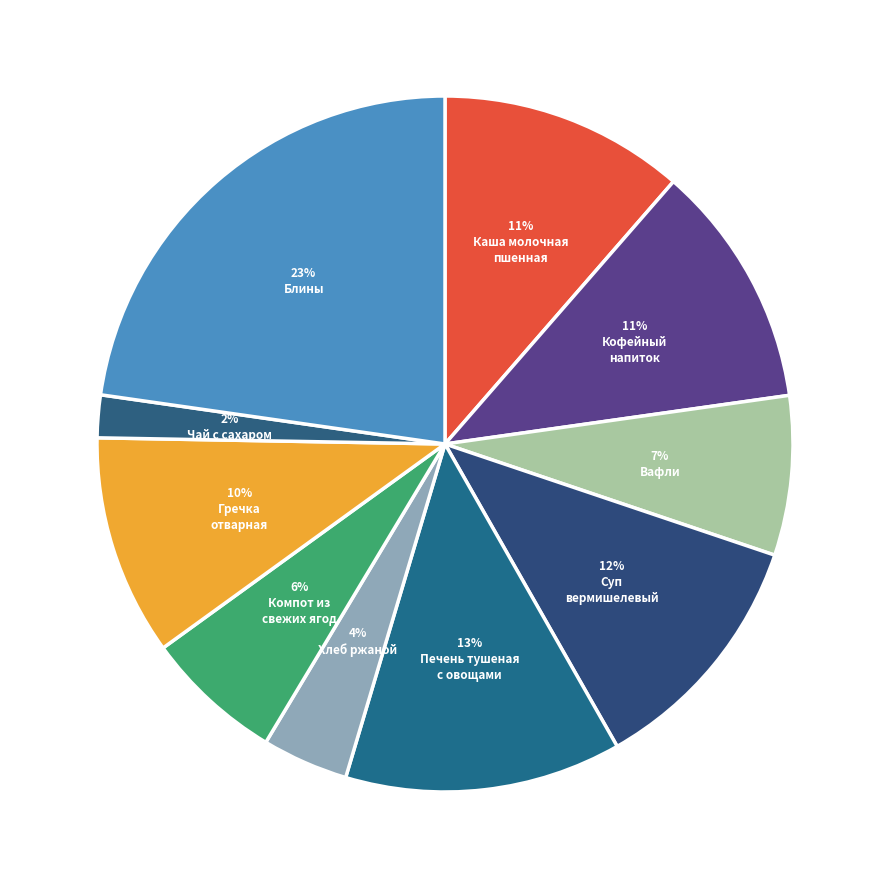

How many slices are in this pie chart?

10